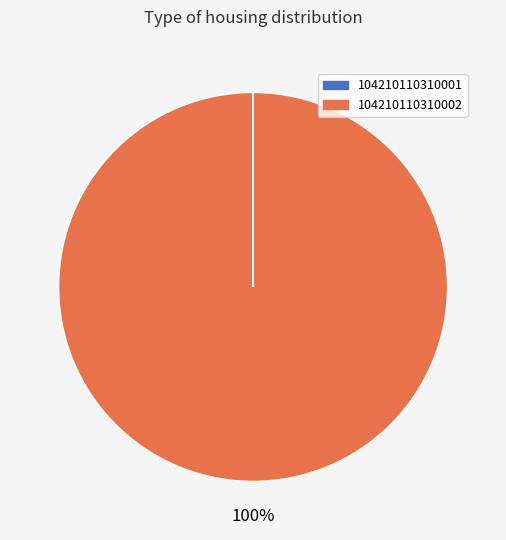

To the nearest percent, what is the difference between the largest and smallest slice percentages?

100%